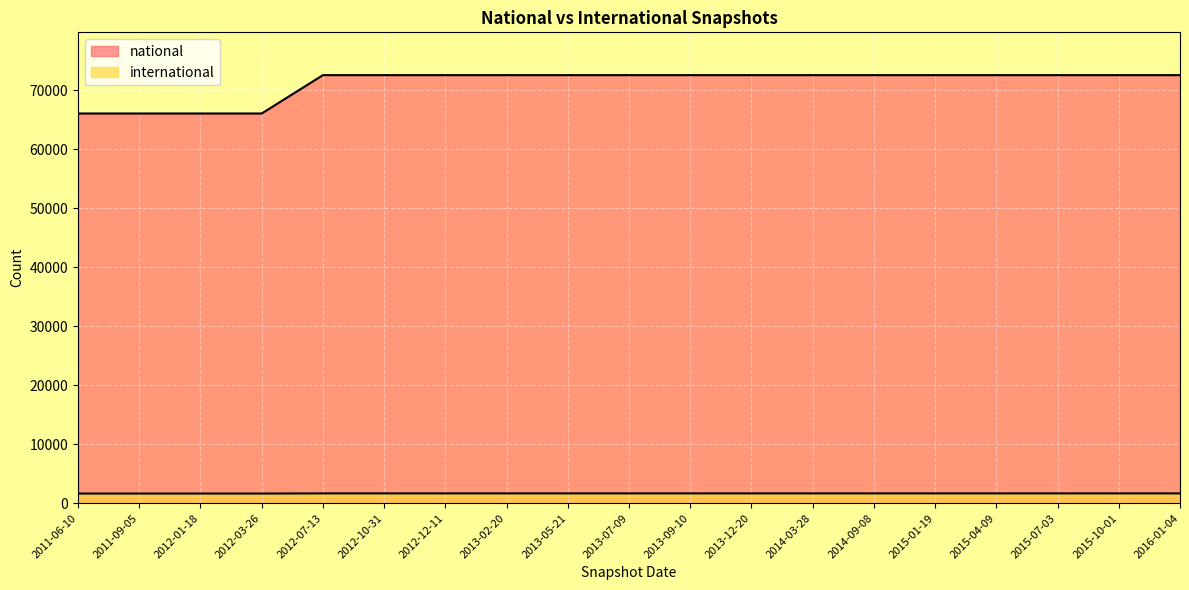

Which has a higher value, 2013-05-21 or 2012-01-18?

2013-05-21